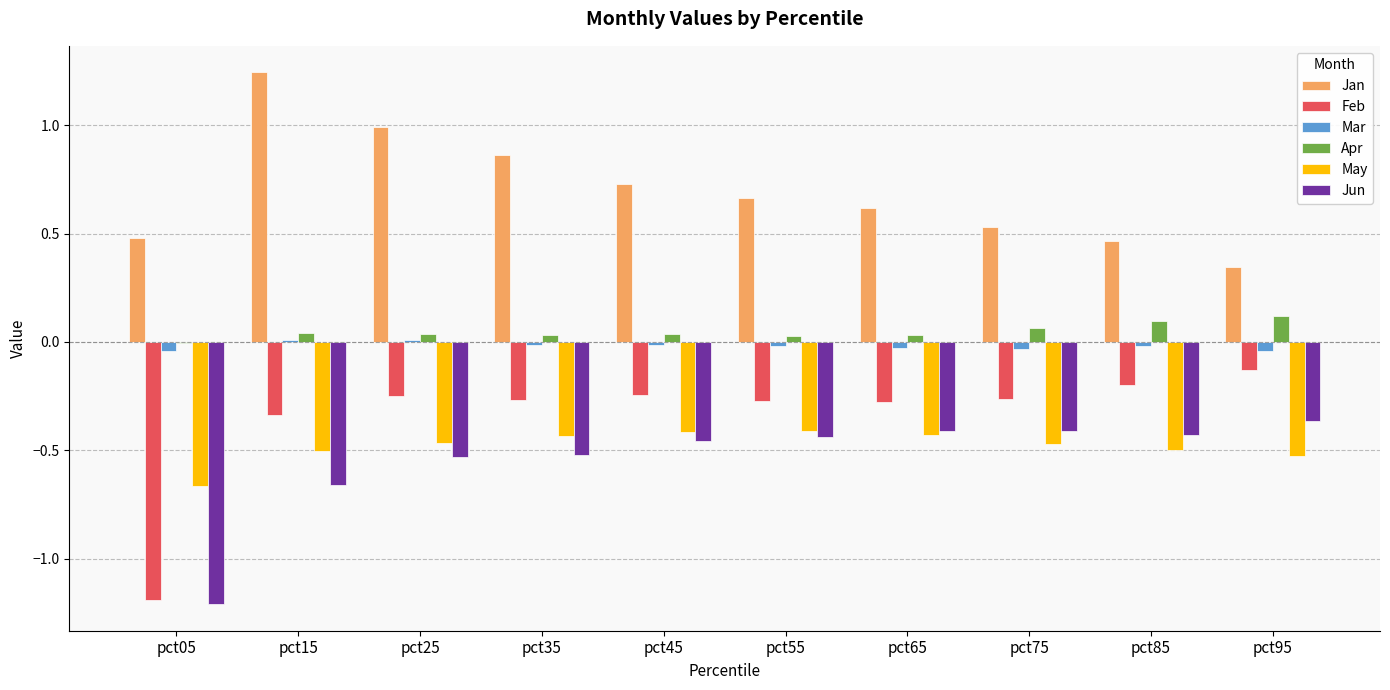

At which label does Jun reach its peak?

pct95